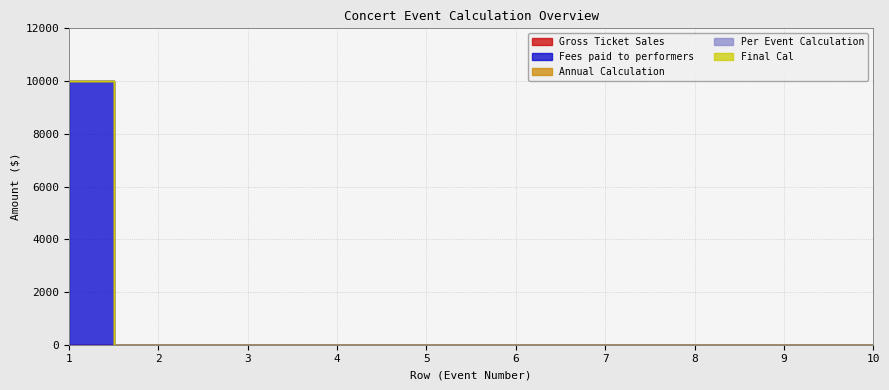

The Annual Calculation series shows 0 at 6. True or false?

True